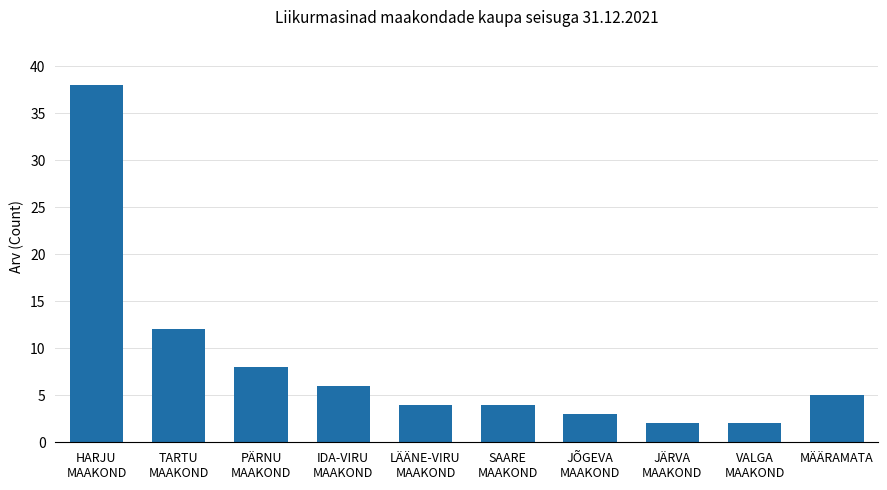

Reading left to right, what are all the values shown in this chart?

HARJU
MAAKOND=38	TARTU
MAAKOND=12	PÄRNU
MAAKOND=8	IDA-VIRU
MAAKOND=6	LÄÄNE-VIRU
MAAKOND=4	SAARE
MAAKOND=4	JÕGEVA
MAAKOND=3	JÄRVA
MAAKOND=2	VALGA
MAAKOND=2	MÄÄRAMATA=5